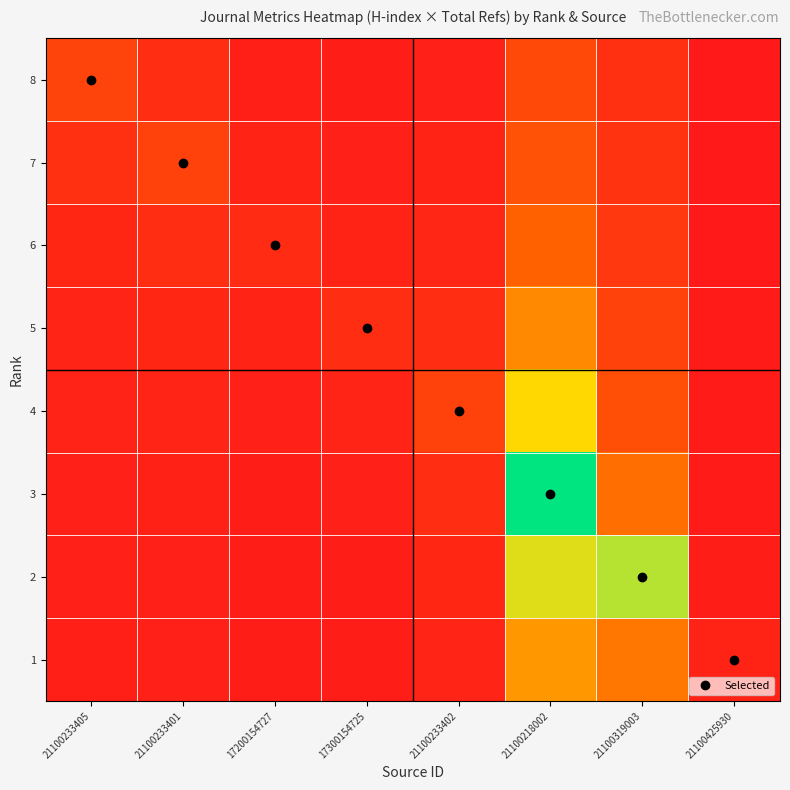

What is the total value across all series at 17200154727?

0.2